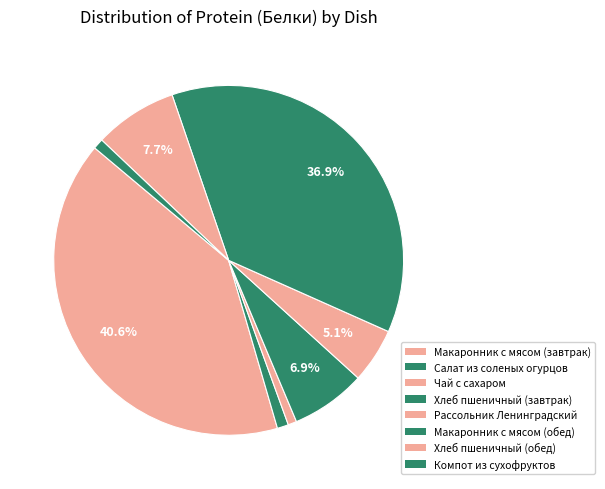

Count the number of slices in the pie.

8